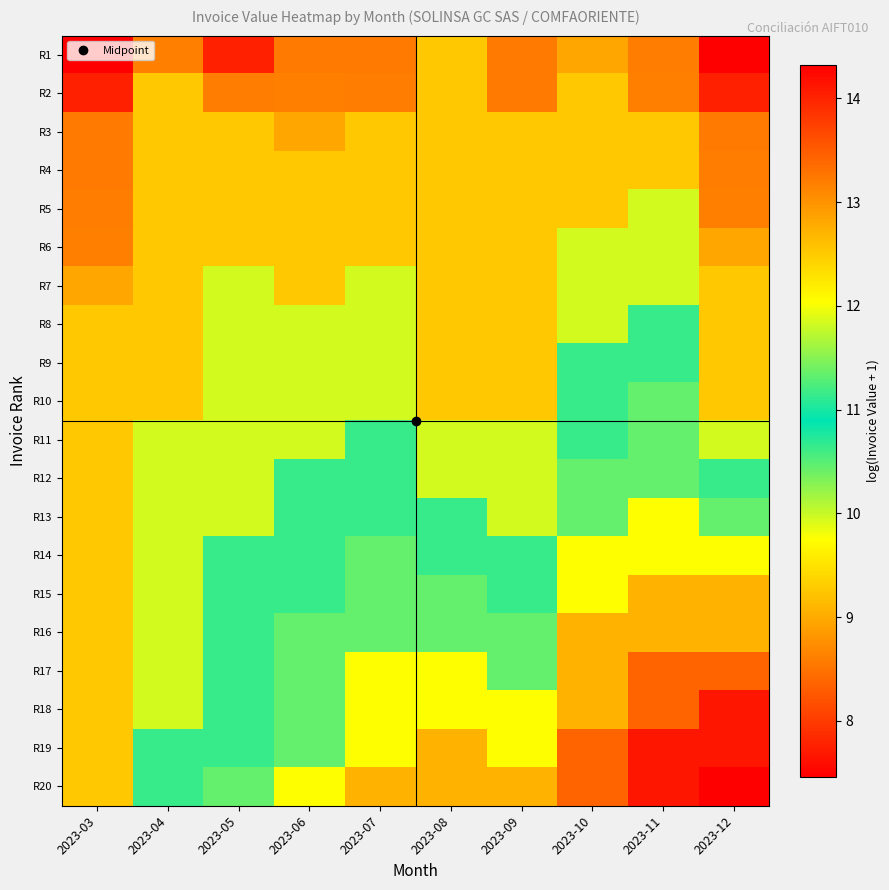

Between 2023-10 and 2023-12, which is larger?

2023-10